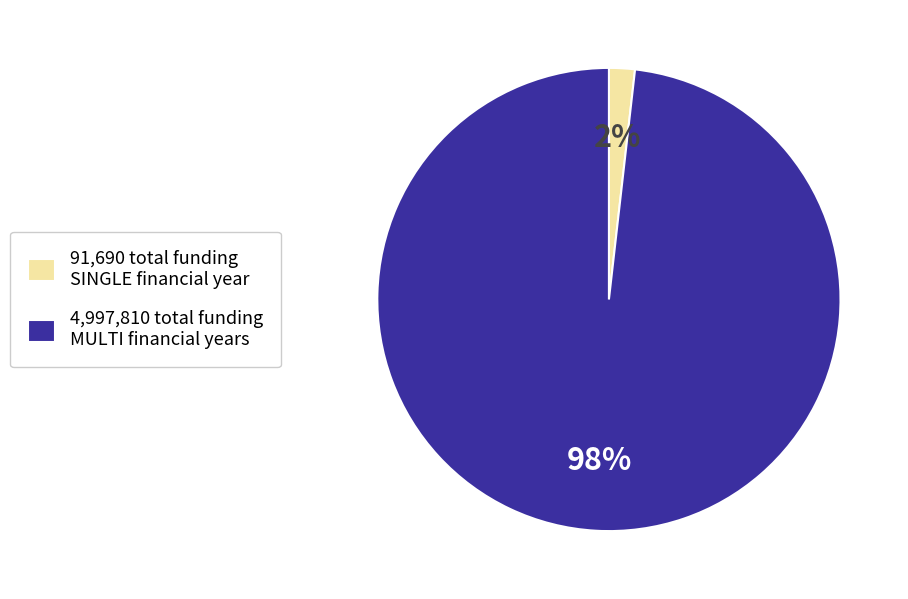

Do 91,690 total funding SINGLE financial year and 4,997,810 total funding MULTI financial years together represent more than half of the pie?

Yes